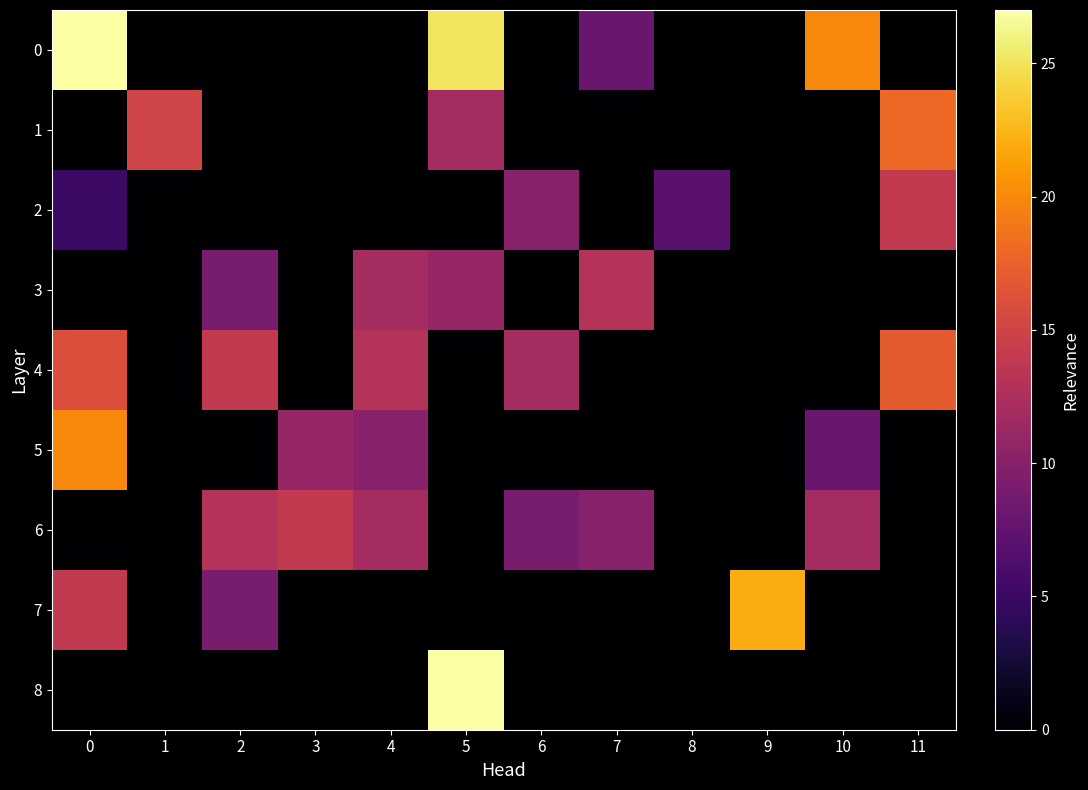

Rank the series at 0 from highest to lowest value.

0, 5, 4, 7, 2, 1, 3, 6, 8